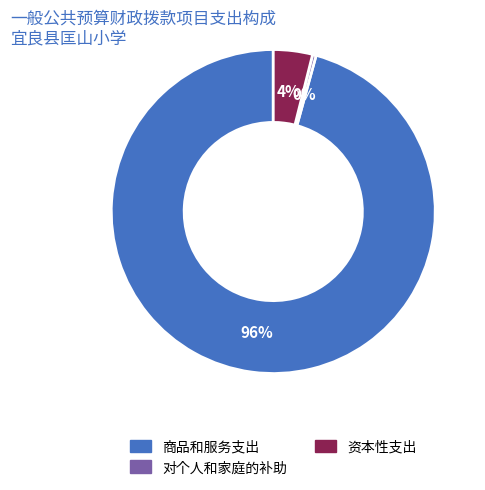

Rank the categories by value from highest to lowest.

商品和服务支出, 资本性支出, 对个人和家庭的补助